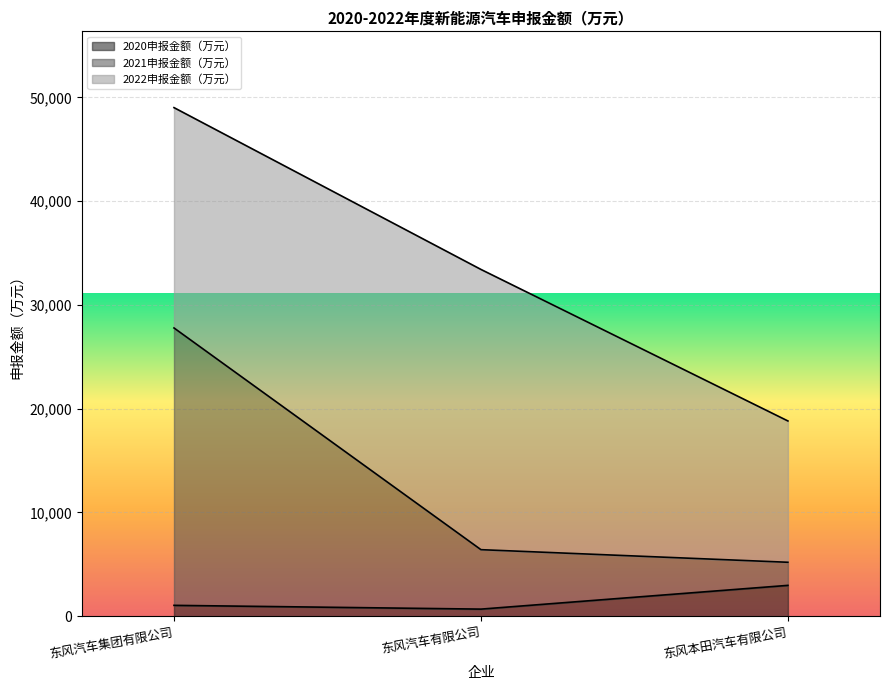

How many lines are shown in the chart?

3